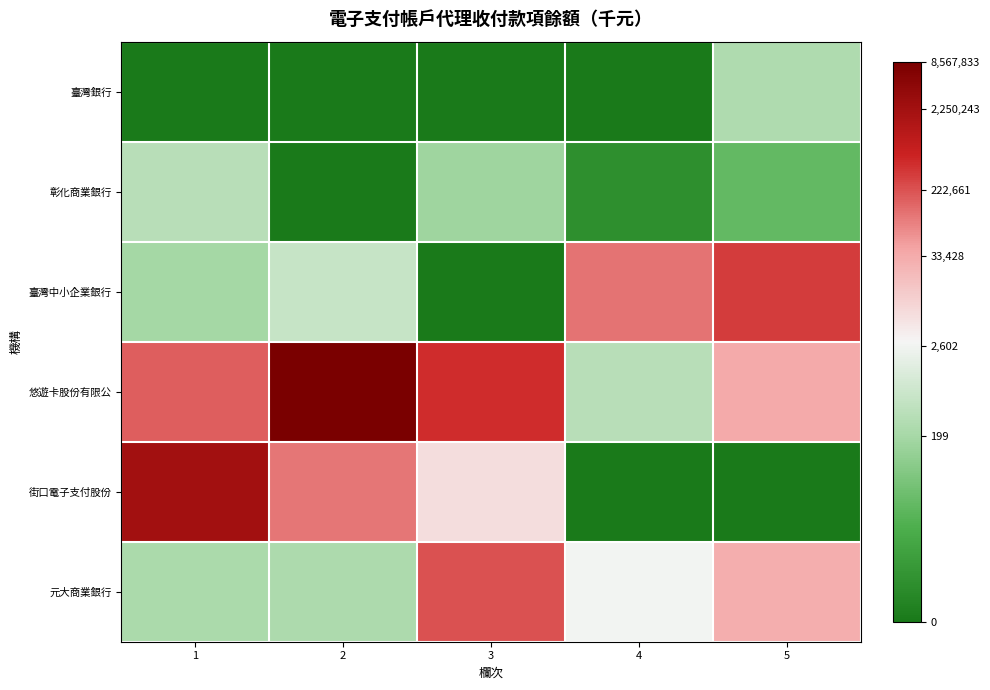

What is the total value across all series at 1?

43.3